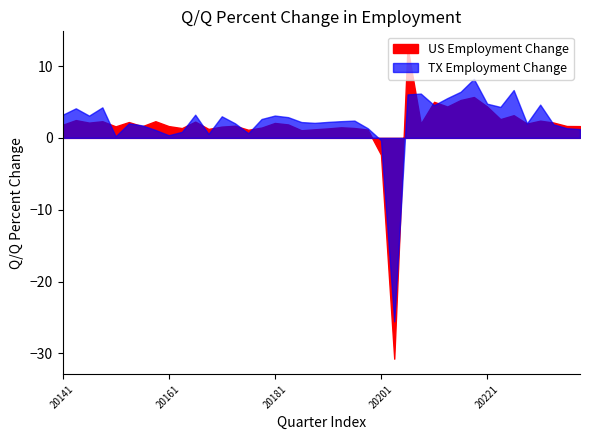

What is the difference between the second highest and second lowest values in the US Employment Change series?

8.0